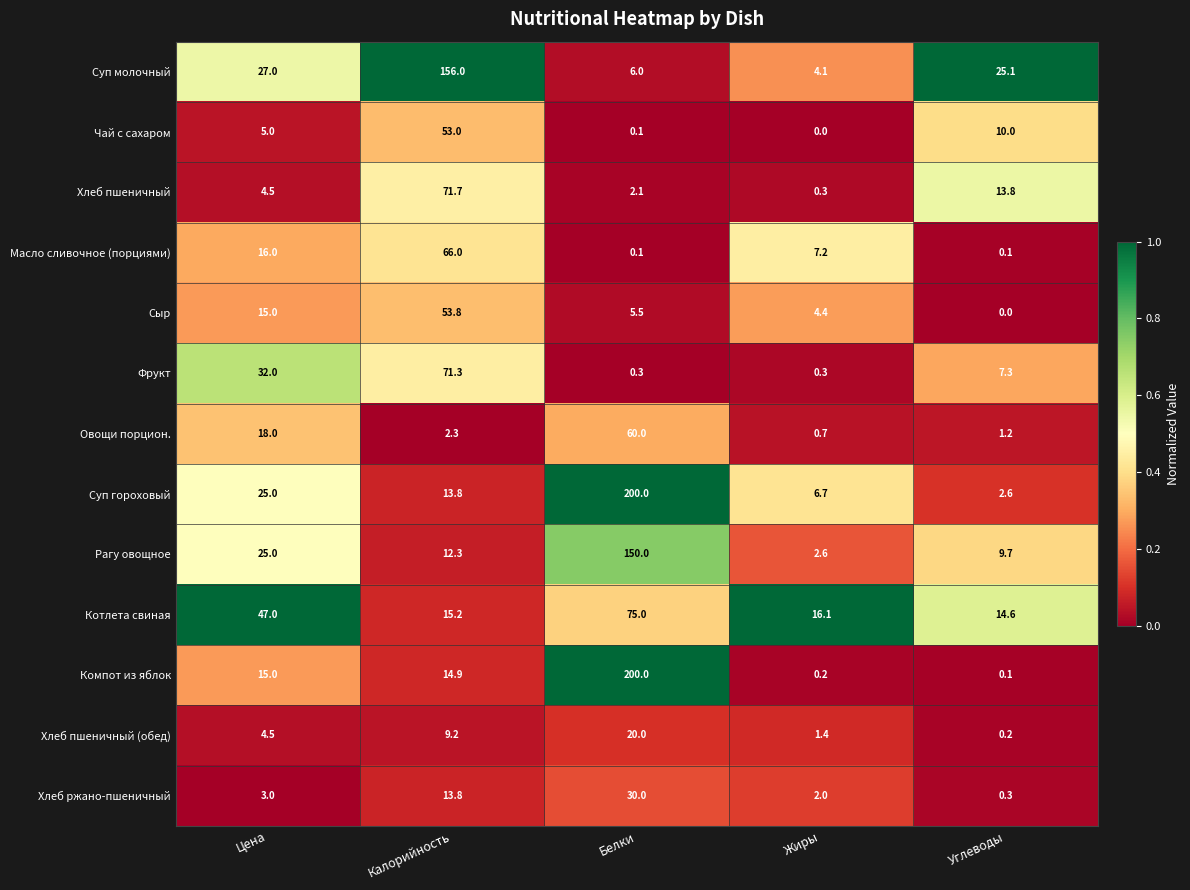

Rank the categories by Суп гороховый value from highest to lowest.

Белки, Цена, Калорийность, Жиры, Углеводы